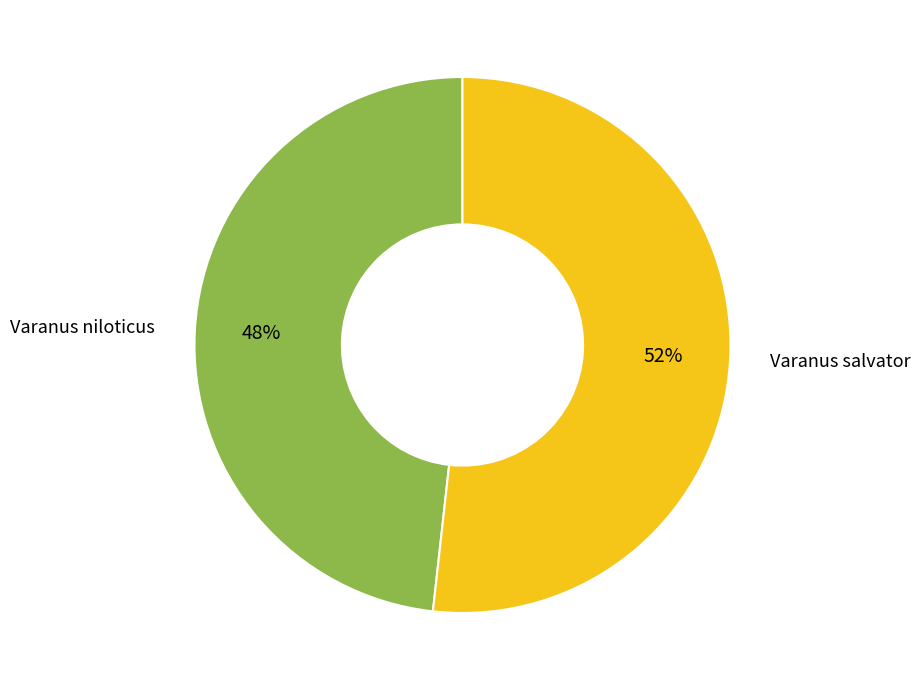

How many segments does this pie chart have?

2